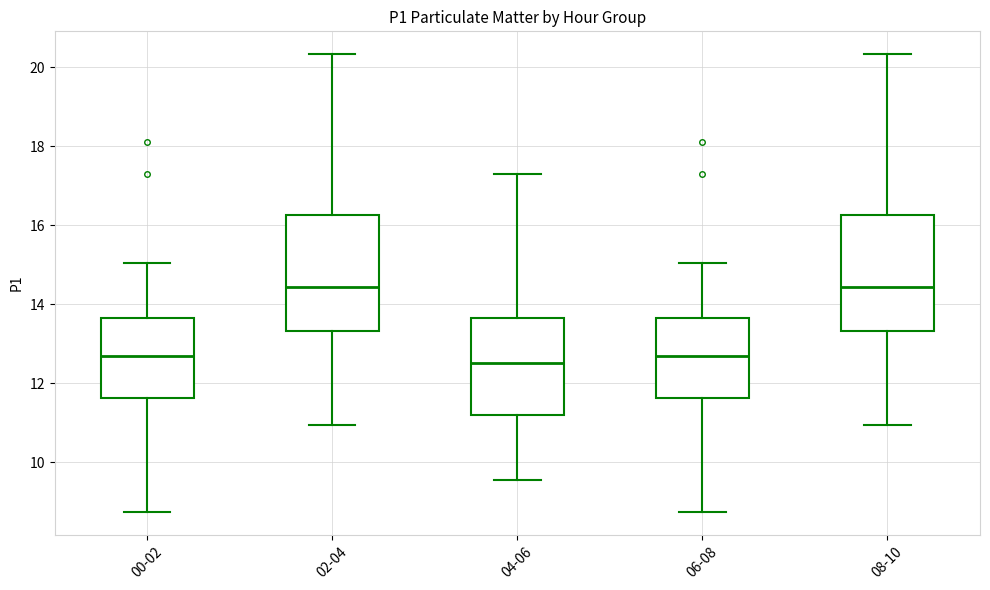

Where is the lower edge of the box for 06-08 on the y-axis? The values are not printed on the chart, so give them approximately, as read against the axis.

11.6